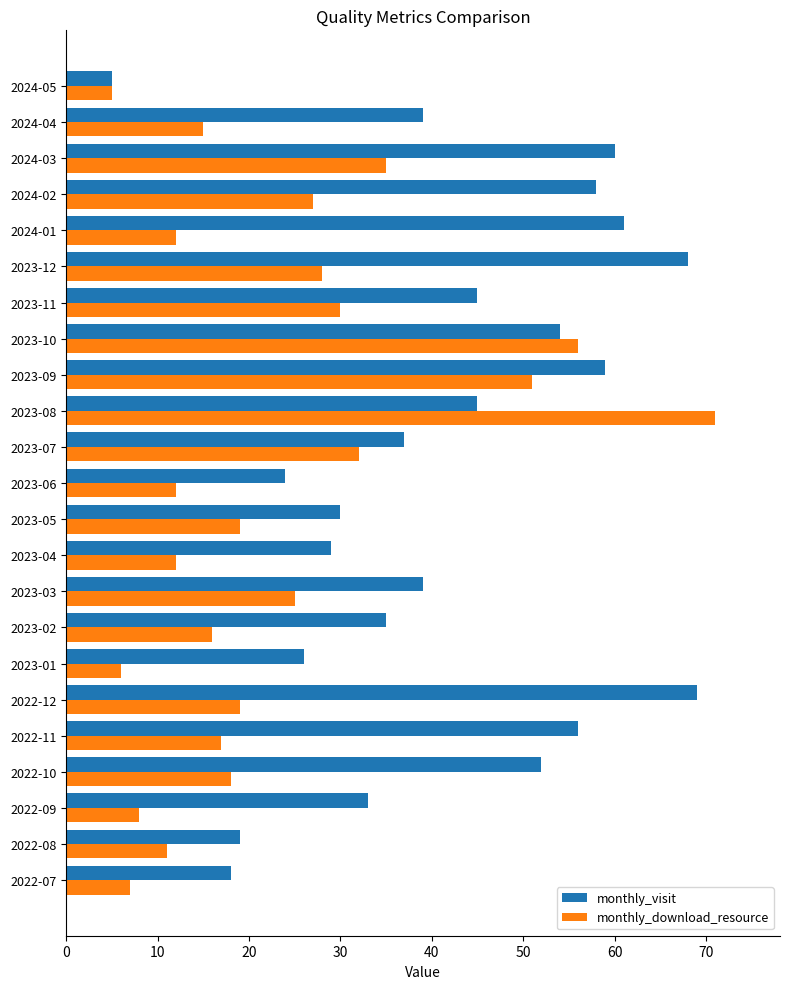

Which series has the largest total across all categories?

monthly_visit